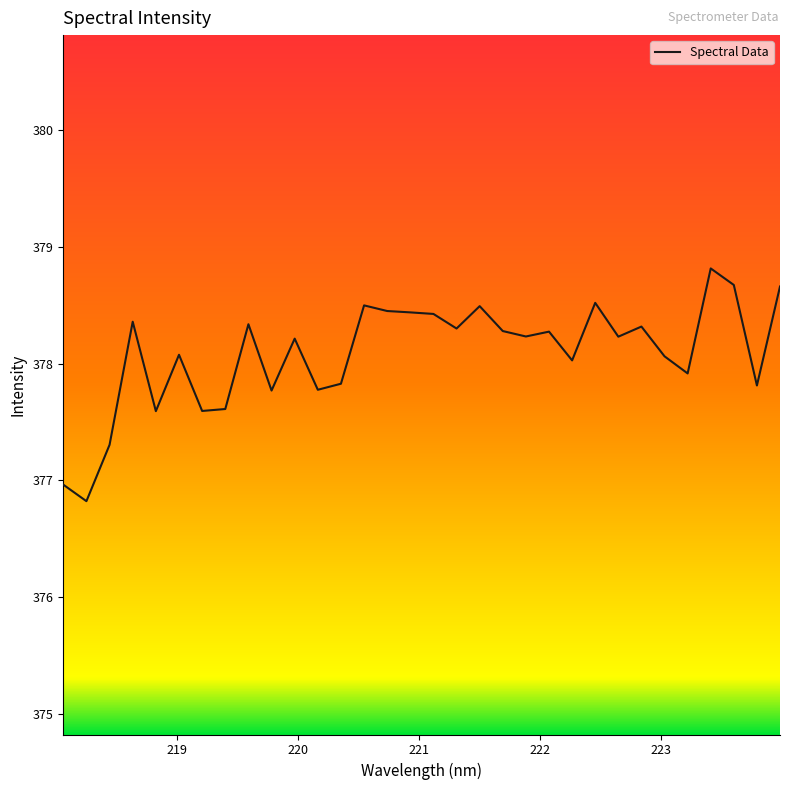

What is the difference between the maximum and minimum values?

2.0